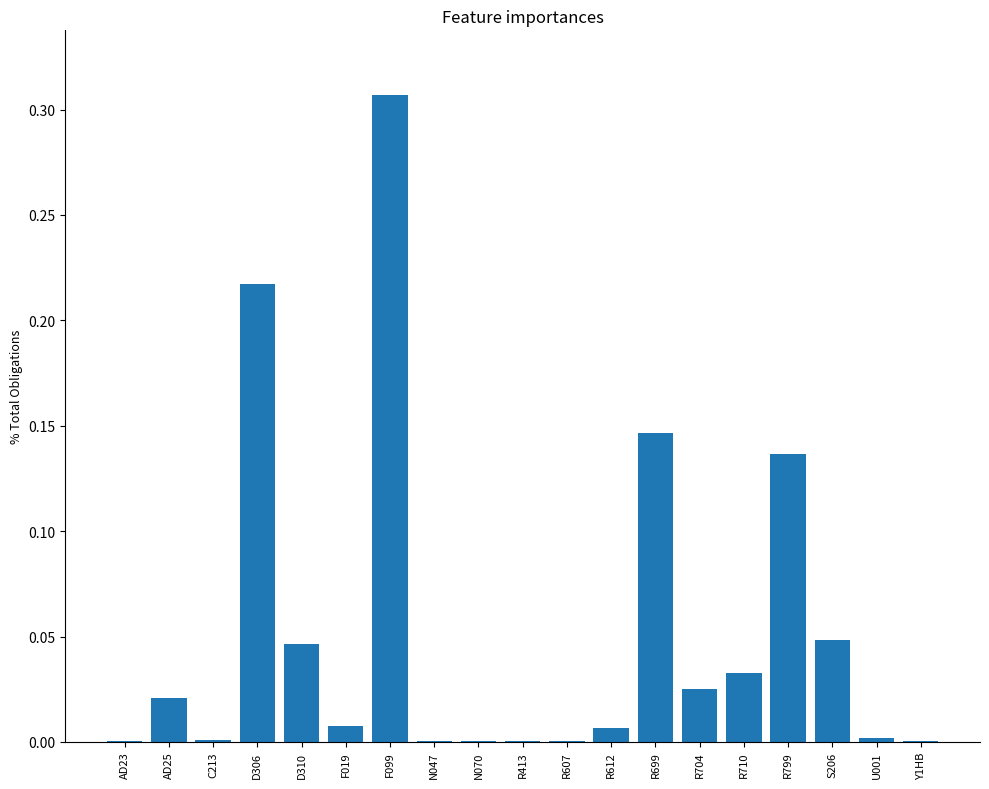

The value at D310 is 0.1. True or false?

False